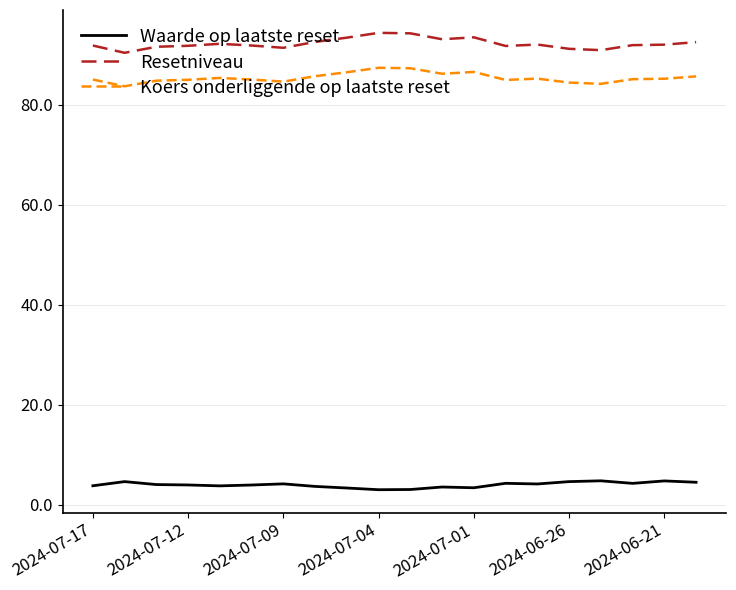

What is the minimum value for Resetniveau?

90.4